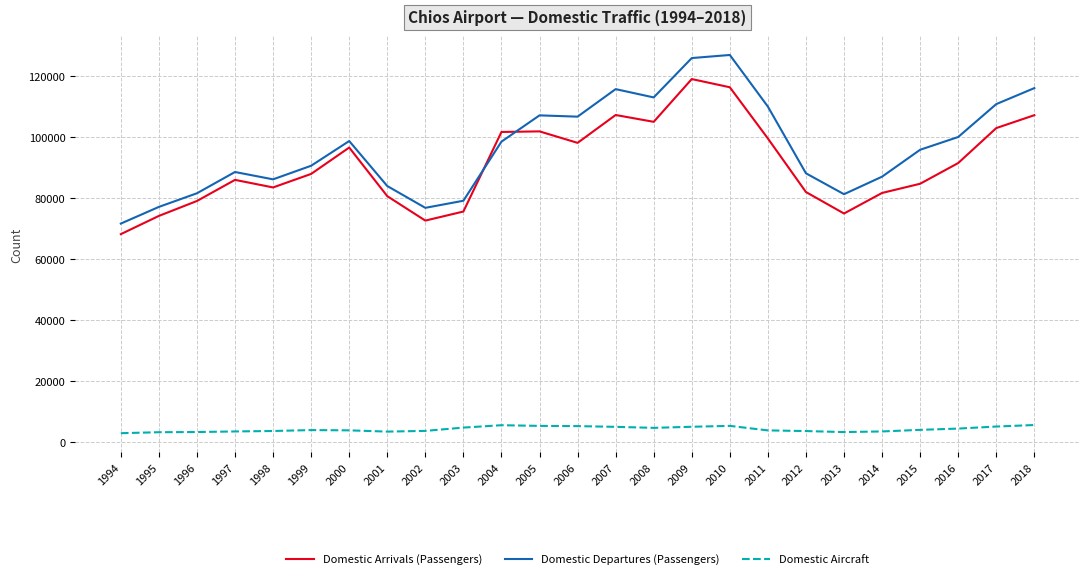

What is the difference between the second highest and minimum values in the Domestic Arrivals (Passengers) series?

48248